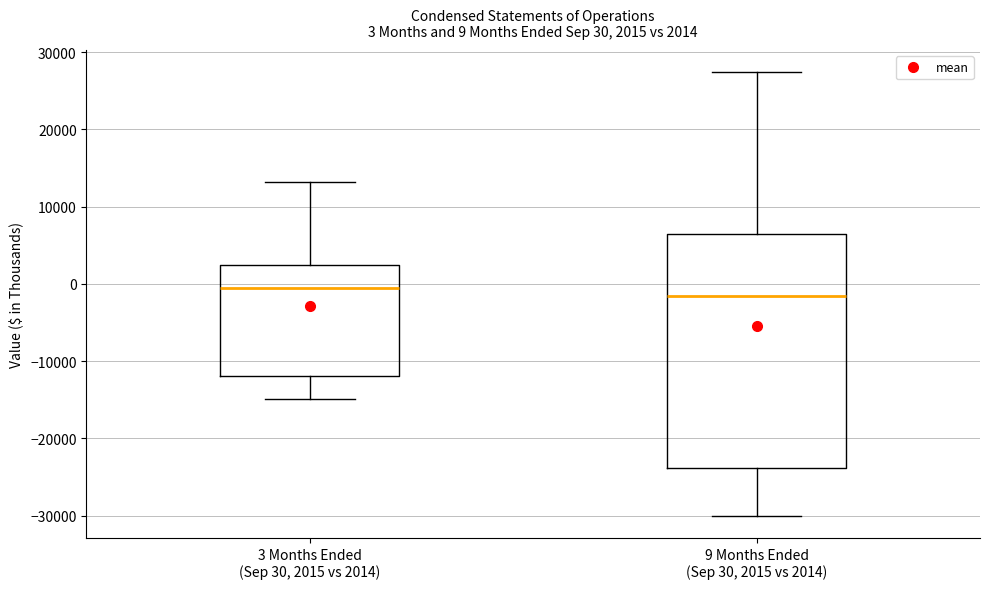

Comparing the boxes themselves (not the whiskers), which one is the tallest?

9 Months Ended (Sep 30, 2015 vs 2014)